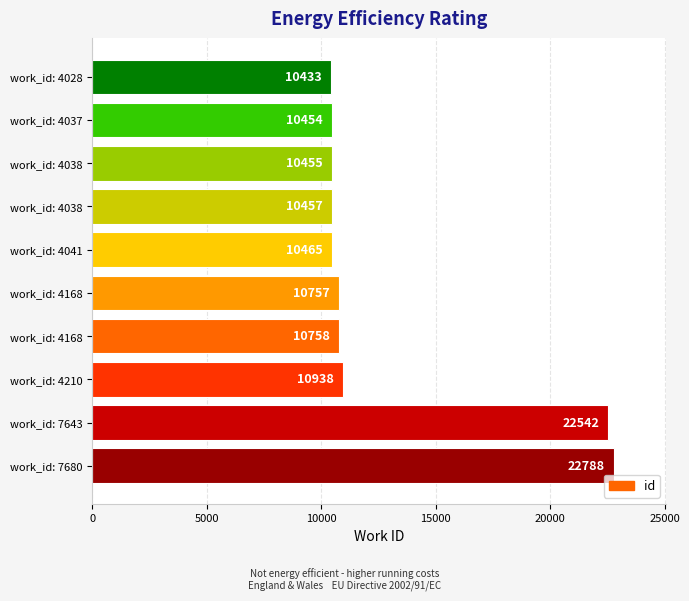

Does the chart contain stacked bars?

No